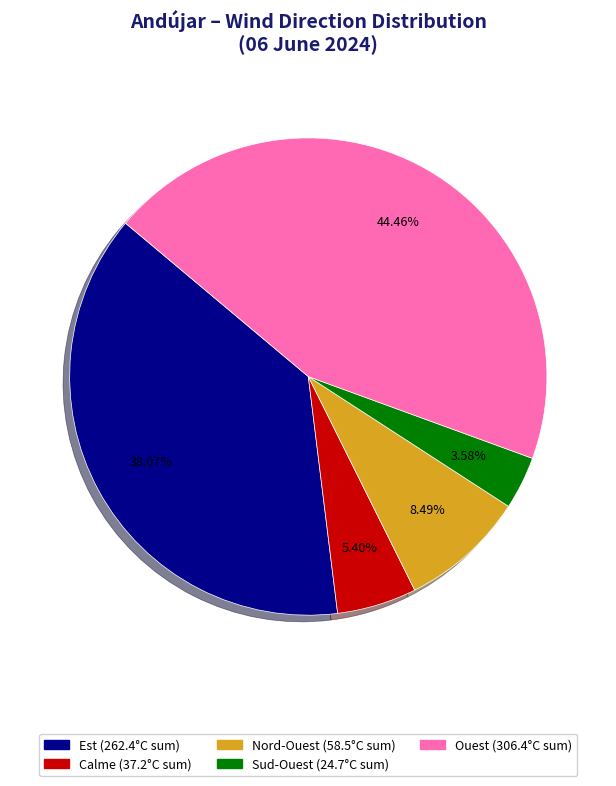

Is there any slice that represents more than half of the pie?

No